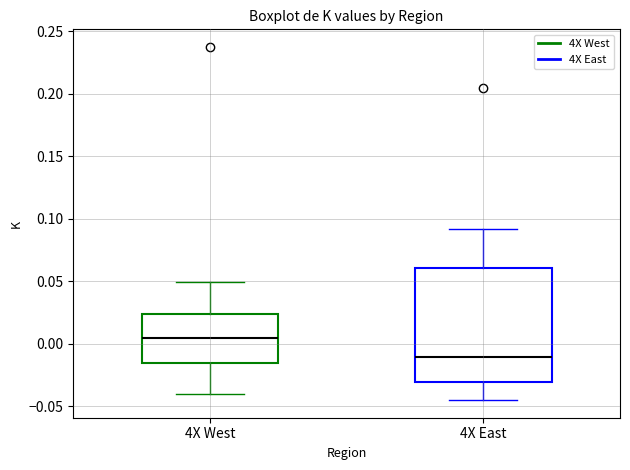

Reading left to right, read every box against the y-axis: the position of its median line, the range the box covers, and the ends of its whiskers. The values are not printed on the chart, so give them approximately, as read against the axis.

4X West: median 0.005, box -0.015 to 0.025, whiskers -0.040 to 0.050
4X East: median -0.010, box -0.030 to 0.060, whiskers -0.045 to 0.090